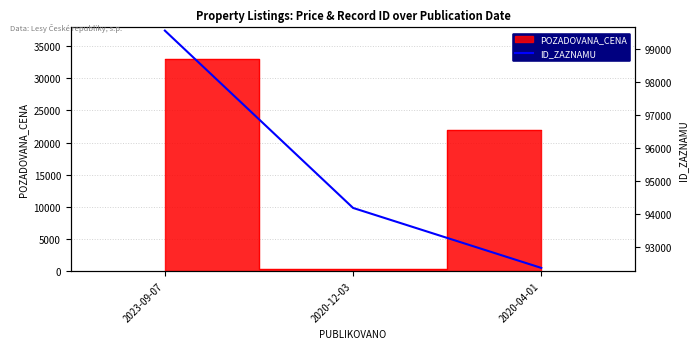

How many values are between 92360 and 99566?

3